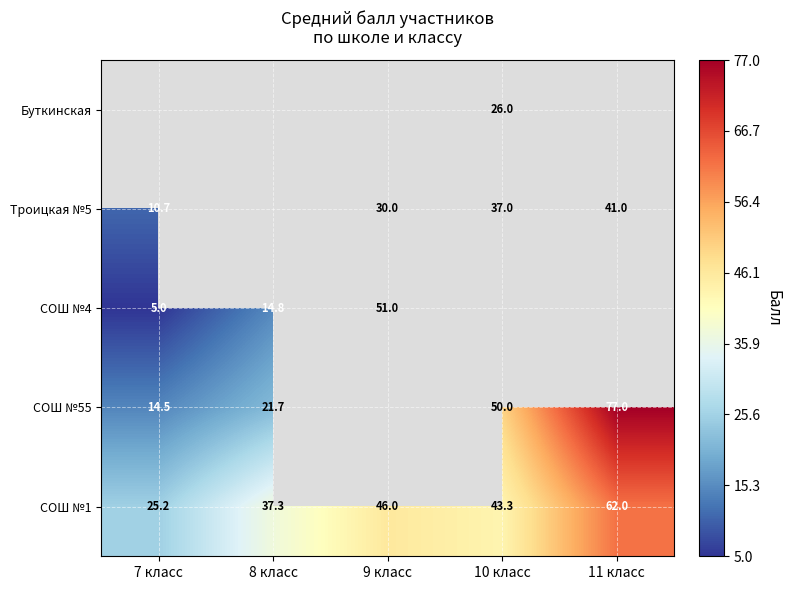

Is the value of СОШ №1 at 8 класс greater than the value of СОШ №55 at 11 класс?

No